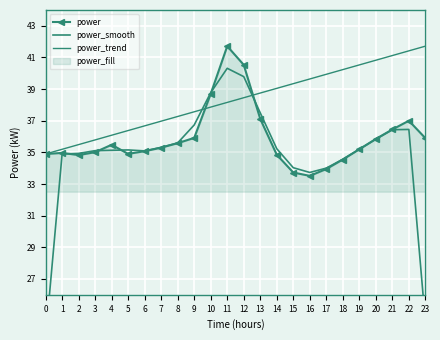

How many series are shown in this chart?

3